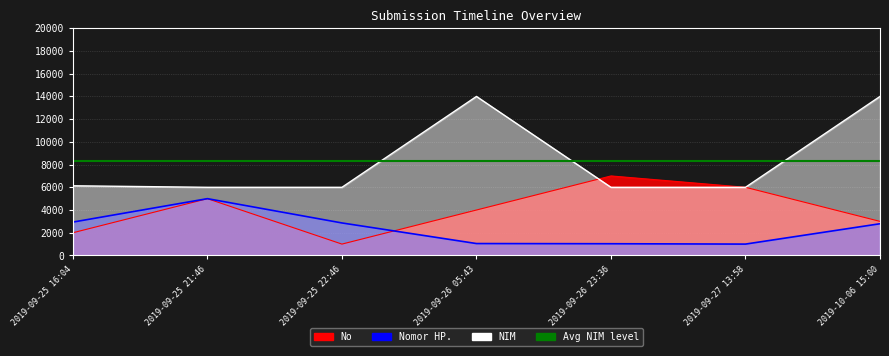

What is the value of the No point at the 1st from the left?

2000.0